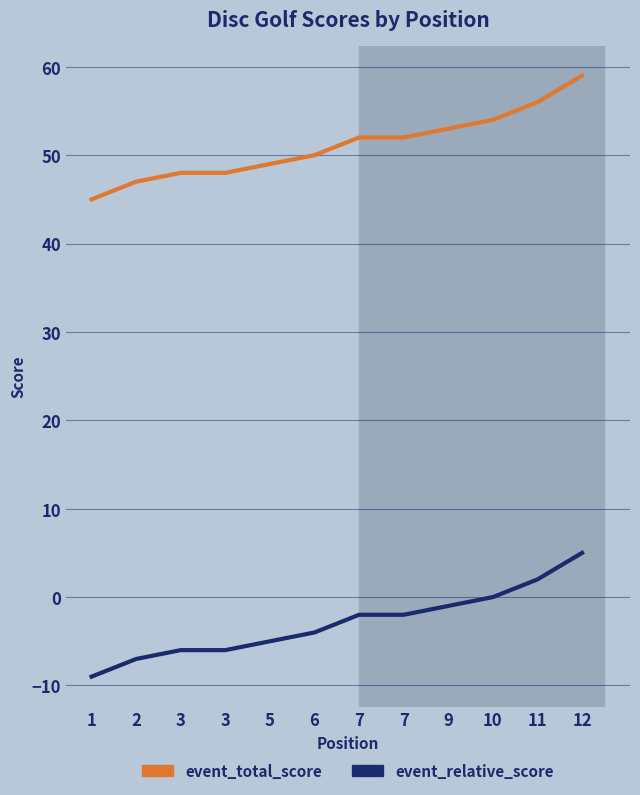

Is this an area chart (filled region under the line)?

No